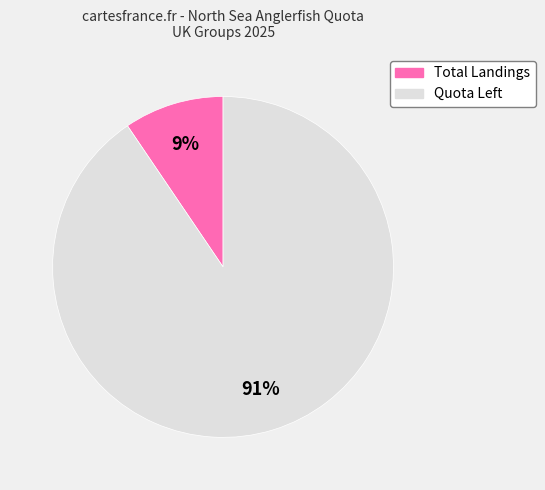

What is the largest slice in the pie chart?

Quota Left